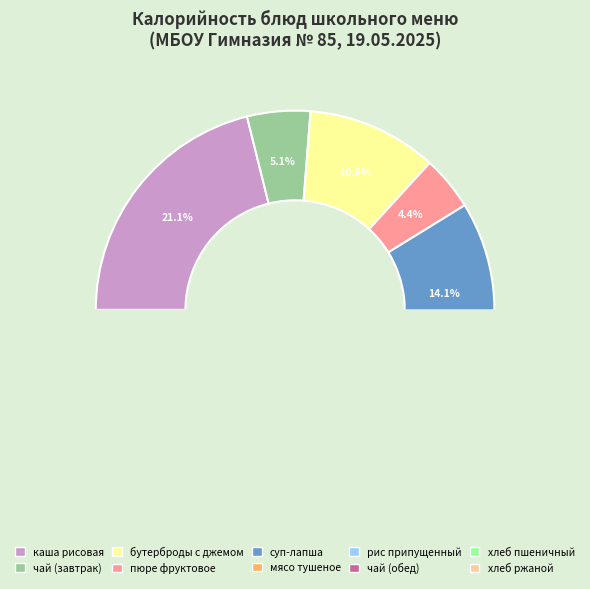

Which category has the smallest portion of the pie?

хлеб ржаной